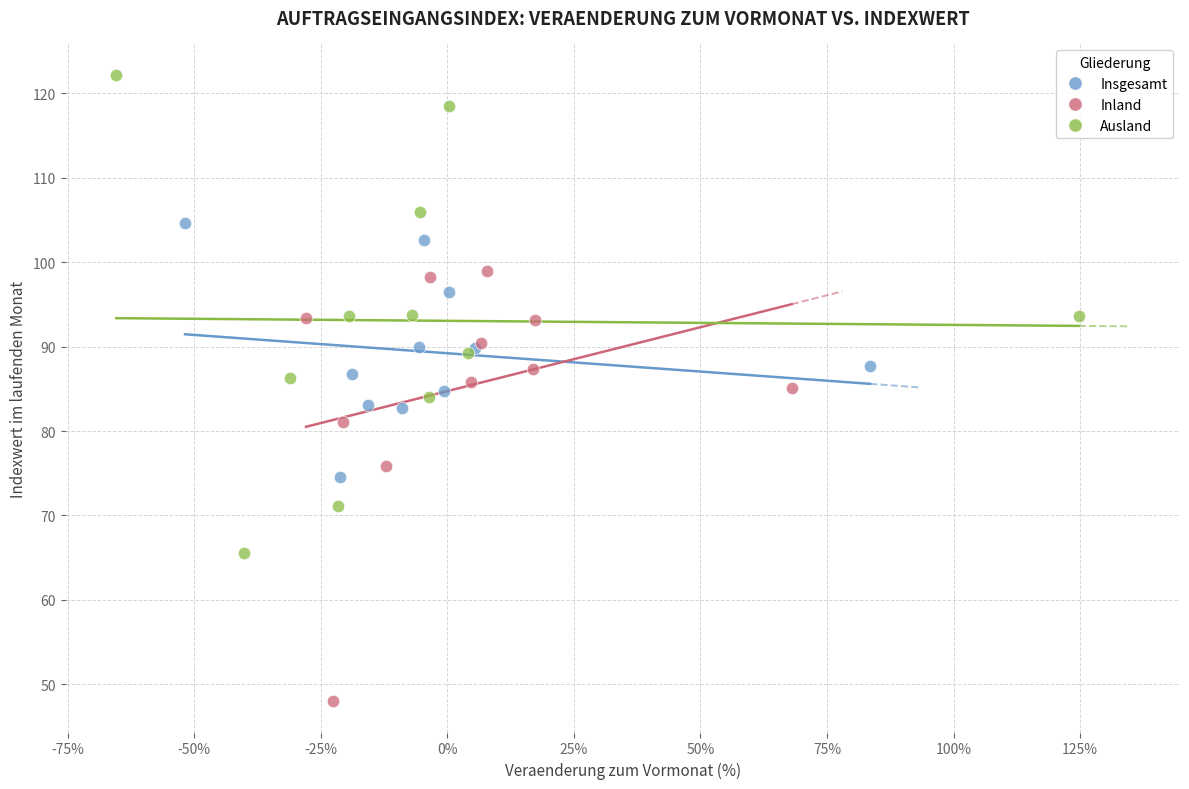

Which series contains the lowest Y value?

Inland